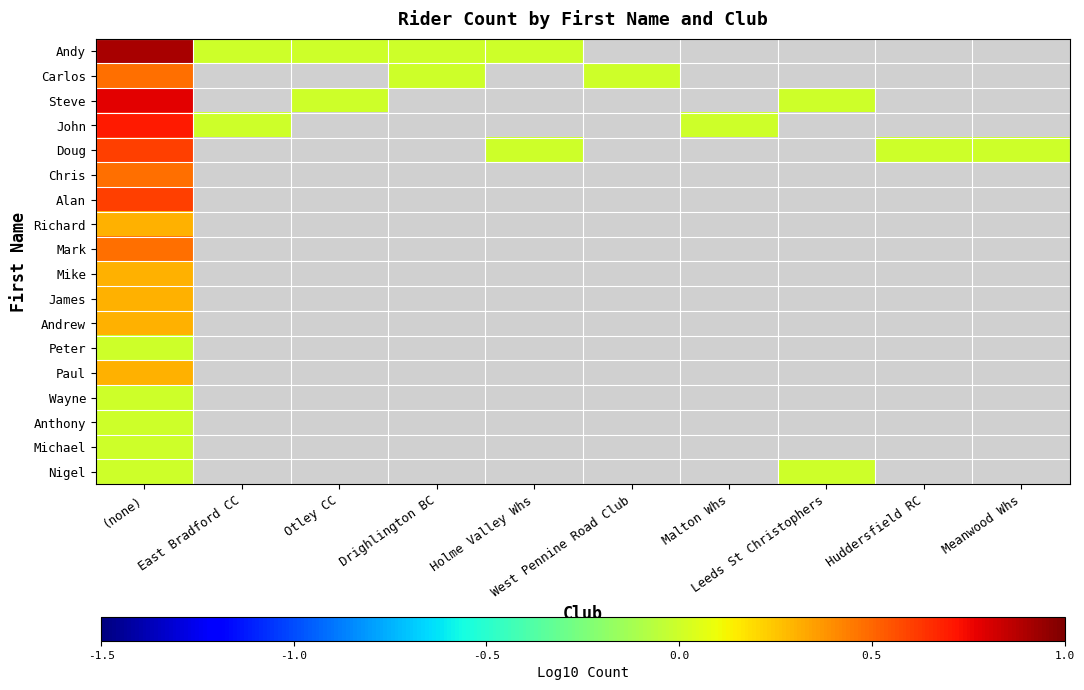

The Mark series shows 0.5 at (none). True or false?

True